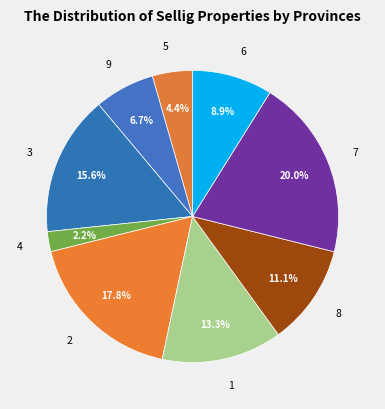

The 9 slice represents 14% of the pie. True or false?

False